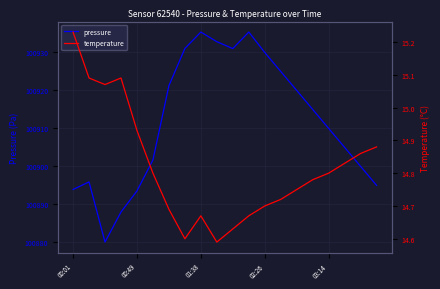

What is the total value across all series at 02:26?

100903.1